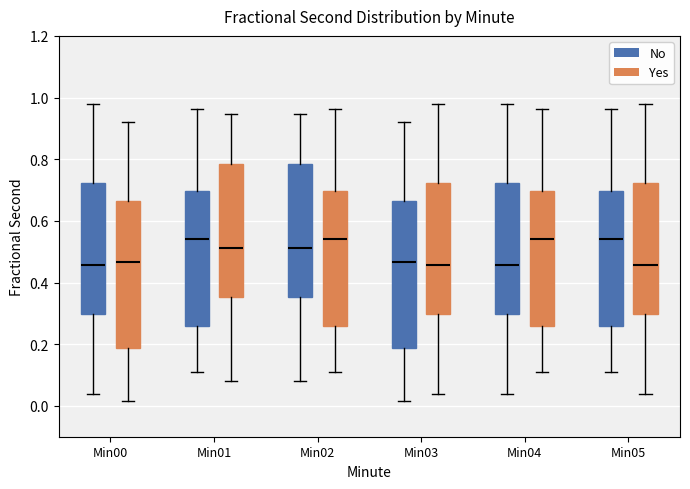

Reading left to right, read every box against the y-axis: the position of its median line, the range the box covers, and the ends of its whiskers. The values are not printed on the chart, so give them approximately, as read against the axis.

Min00 (No): median 0.46, box 0.30 to 0.72, whiskers 0.04 to 0.98
Min00 (Yes): median 0.46, box 0.18 to 0.66, whiskers 0.02 to 0.92
Min01 (No): median 0.54, box 0.26 to 0.70, whiskers 0.10 to 0.96
Min01 (Yes): median 0.52, box 0.36 to 0.78, whiskers 0.08 to 0.94
Min02 (No): median 0.52, box 0.36 to 0.78, whiskers 0.08 to 0.94
Min02 (Yes): median 0.54, box 0.26 to 0.70, whiskers 0.10 to 0.96
Min03 (No): median 0.46, box 0.18 to 0.66, whiskers 0.02 to 0.92
Min03 (Yes): median 0.46, box 0.30 to 0.72, whiskers 0.04 to 0.98
Min04 (No): median 0.46, box 0.30 to 0.72, whiskers 0.04 to 0.98
Min04 (Yes): median 0.54, box 0.26 to 0.70, whiskers 0.10 to 0.96
Min05 (No): median 0.54, box 0.26 to 0.70, whiskers 0.10 to 0.96
Min05 (Yes): median 0.46, box 0.30 to 0.72, whiskers 0.04 to 0.98